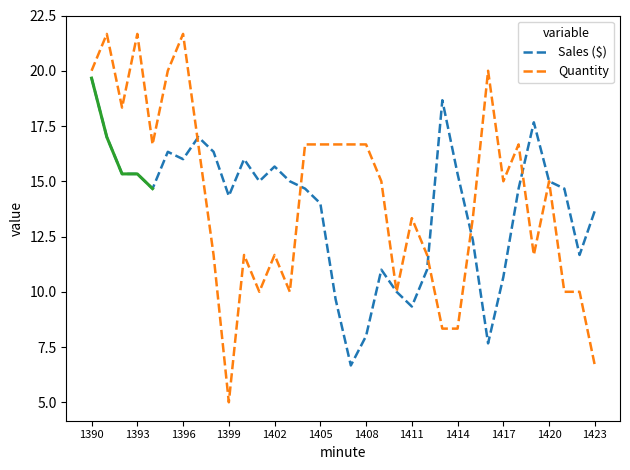

Which category has the lowest value in the Quantity series?

1399